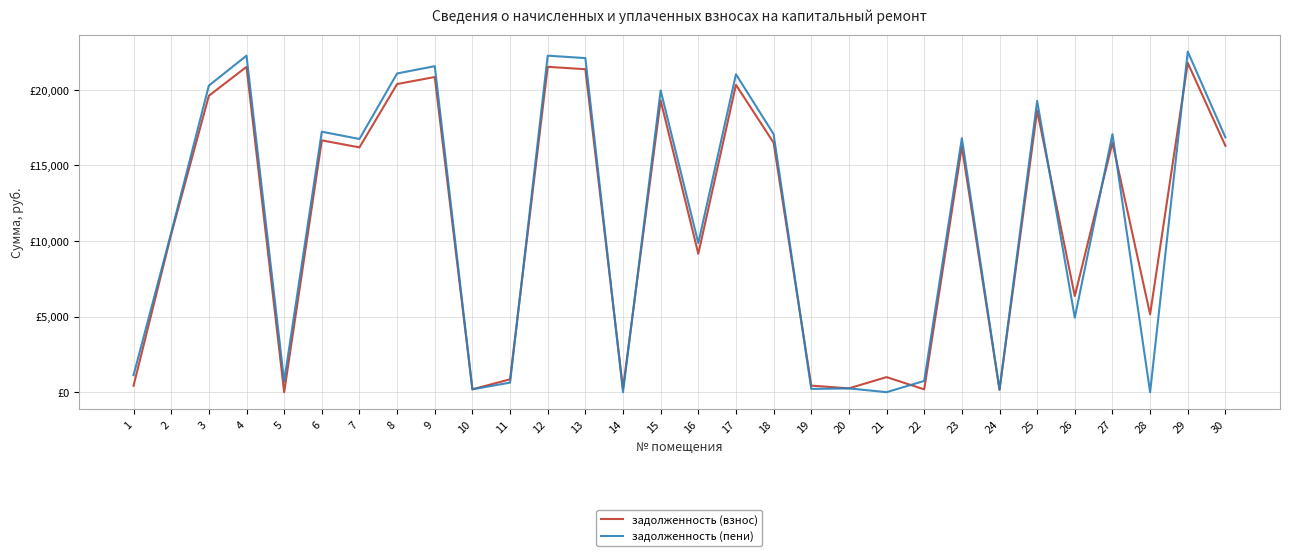

What is the difference between the maximum and second lowest values in the задолженность (взнос) series?

21607.2